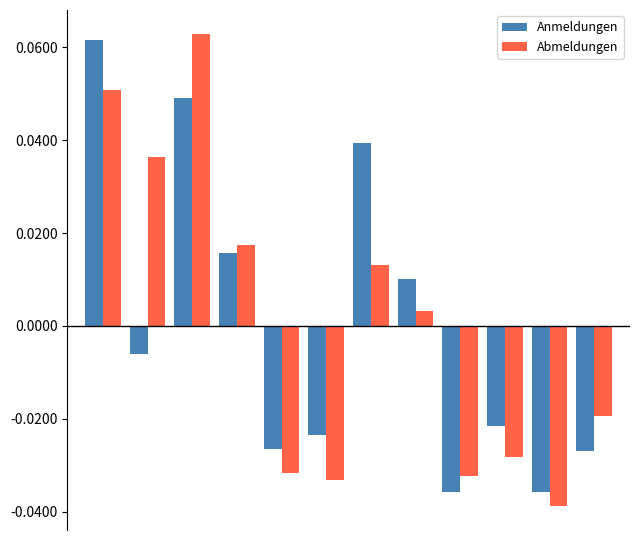

At how many categories does at least one series exceed 0?

6